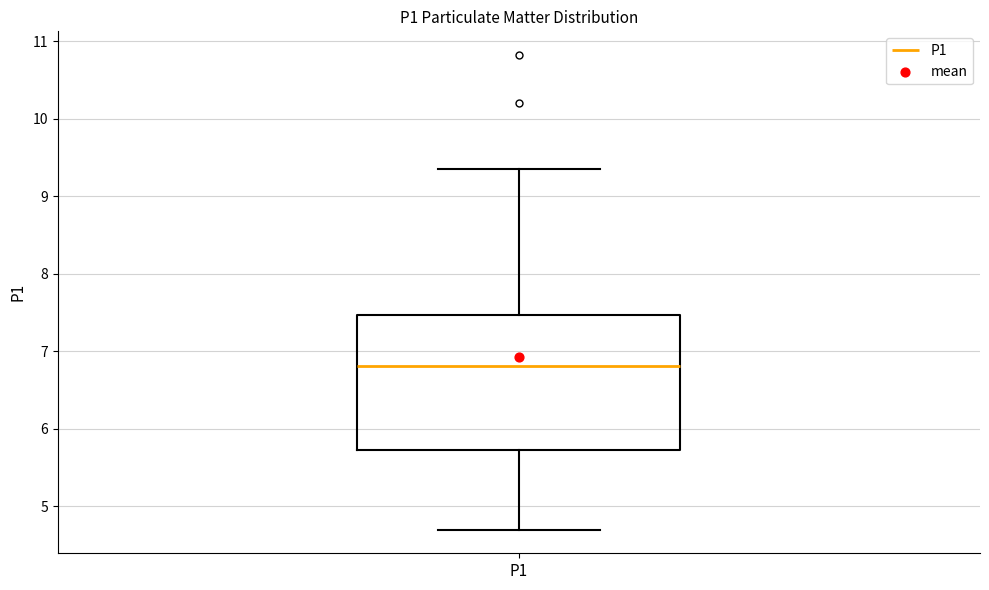

Read this box plot against the y-axis: the position of the median line, the range covered by the box, and the ends of both whiskers. The values are not printed on the chart, so give them approximately, as read against the axis.

median 6.8, box 5.7 to 7.5, whiskers 4.7 to 9.4